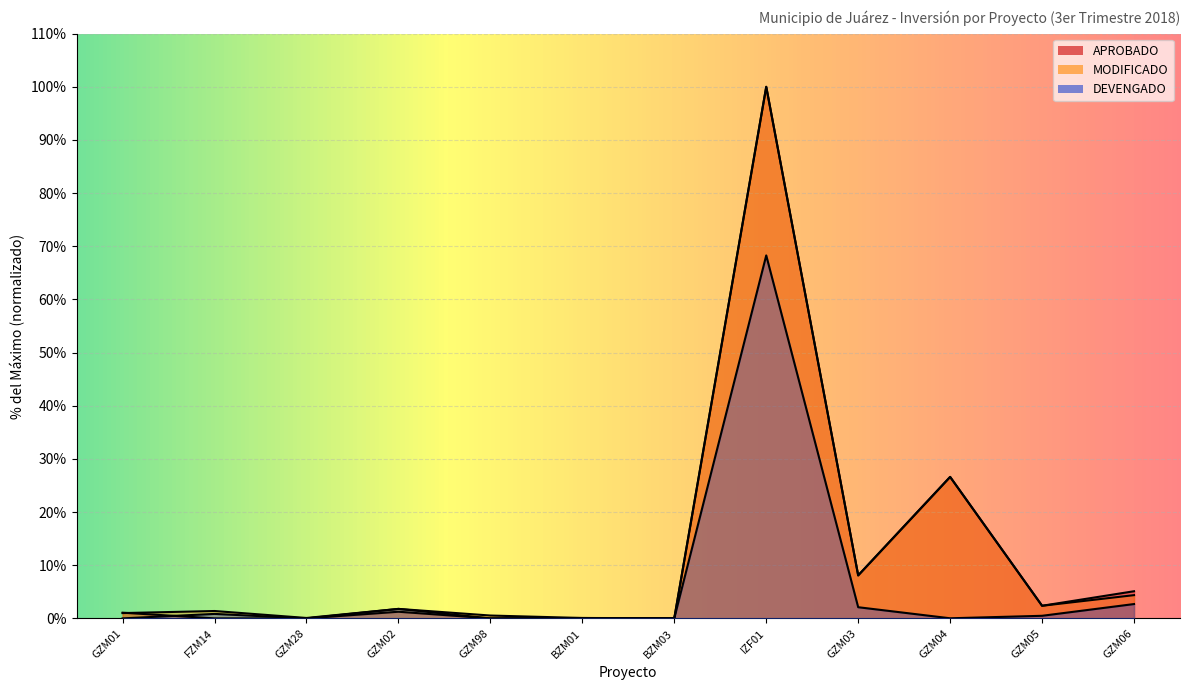

At which category does MODIFICADO reach its first local peak?

FZM14